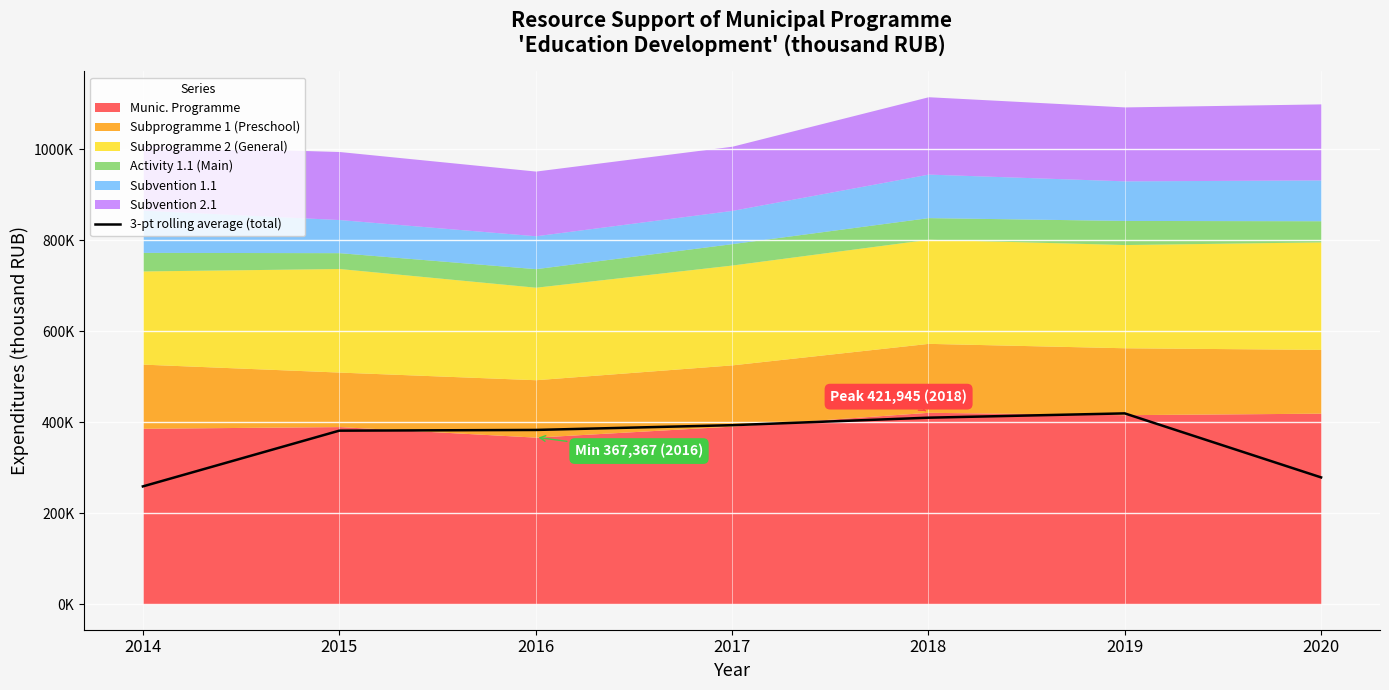

What is the greatest value displayed?

419563.5